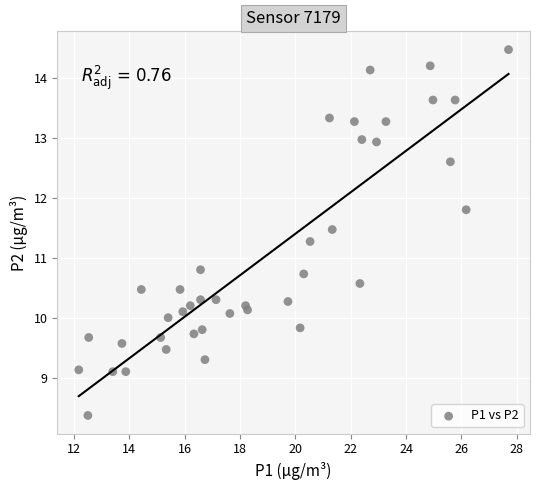

What Y value in the scatter plot is closest to 11?

10.8